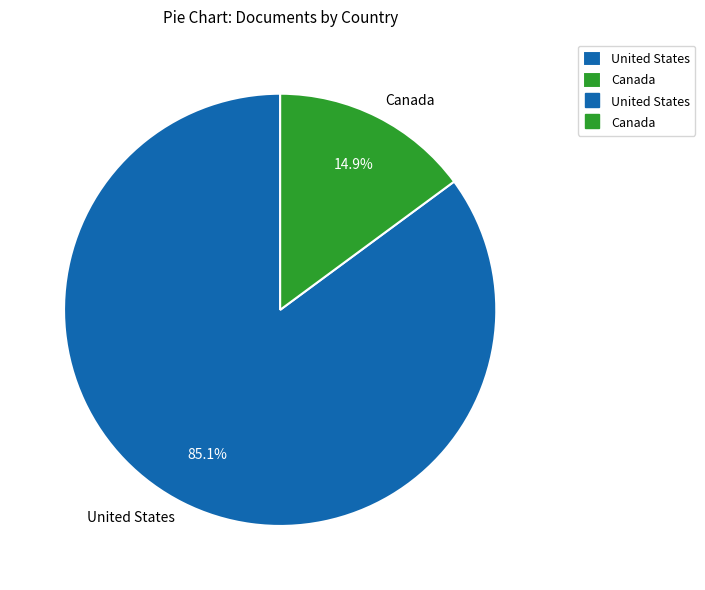

What percentage is the United States slice, to the nearest percent?

85%